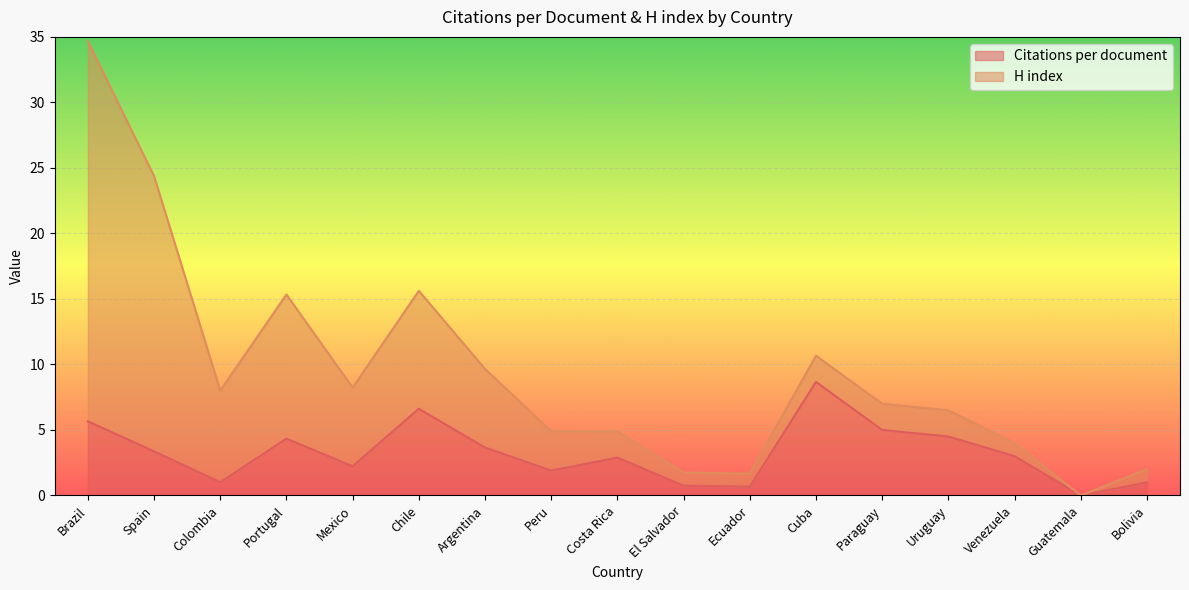

What is the maximum value shown in the chart?

8.7